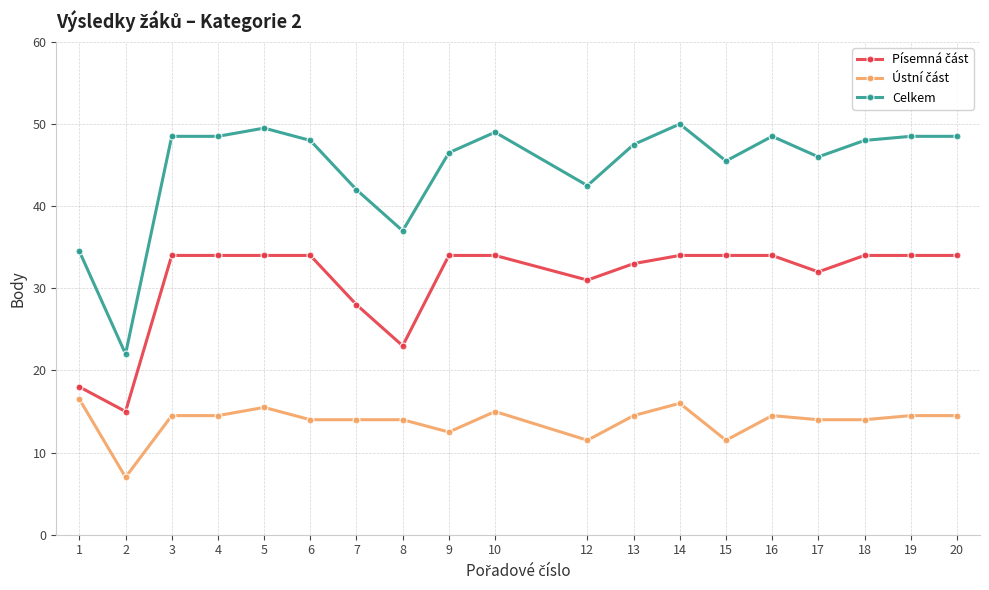

What is the value of the Celkem point at the 4th from the left?

48.5